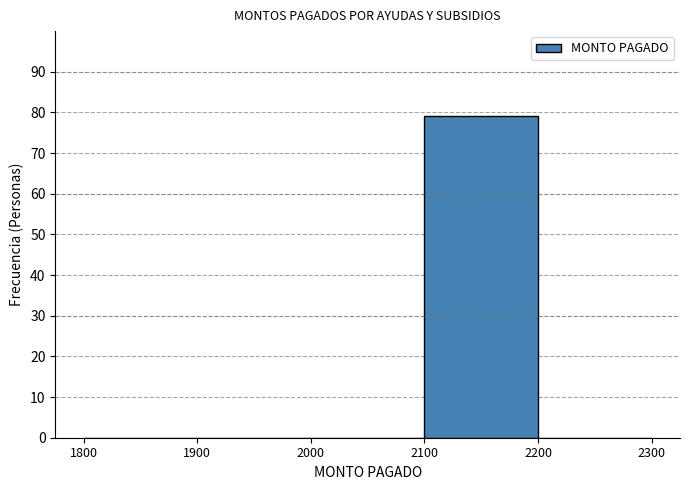

Reading left to right, list every bar in this chart as the range it spans on the x-axis followed by its height. The values are not printed on the chart, so give them approximately, as read against the axis.

1800 to 1900: 0
1900 to 2000: 0
2000 to 2100: 0
2100 to 2200: 79
2200 to 2300: 0